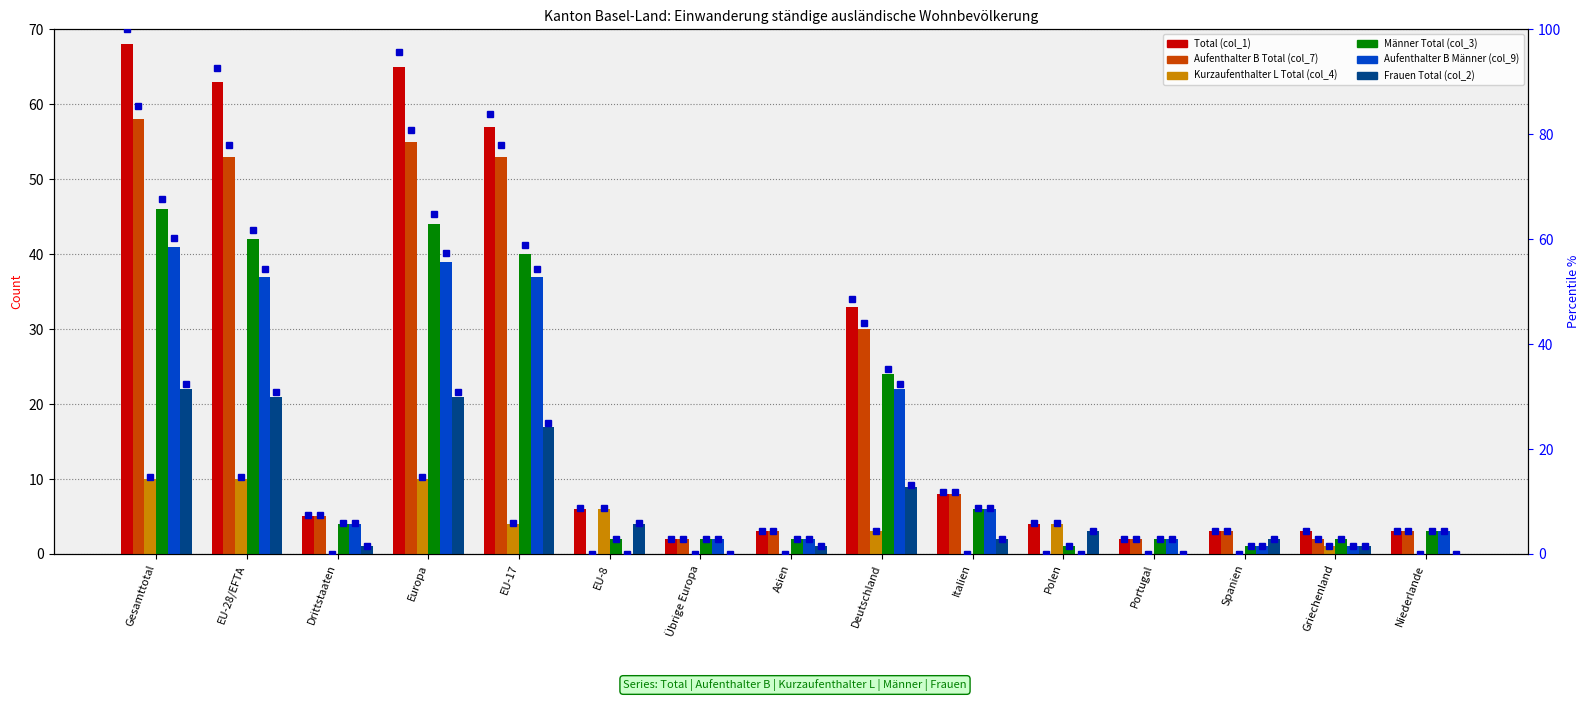

What is the label of the 3rd bar from the left?

Drittstaaten